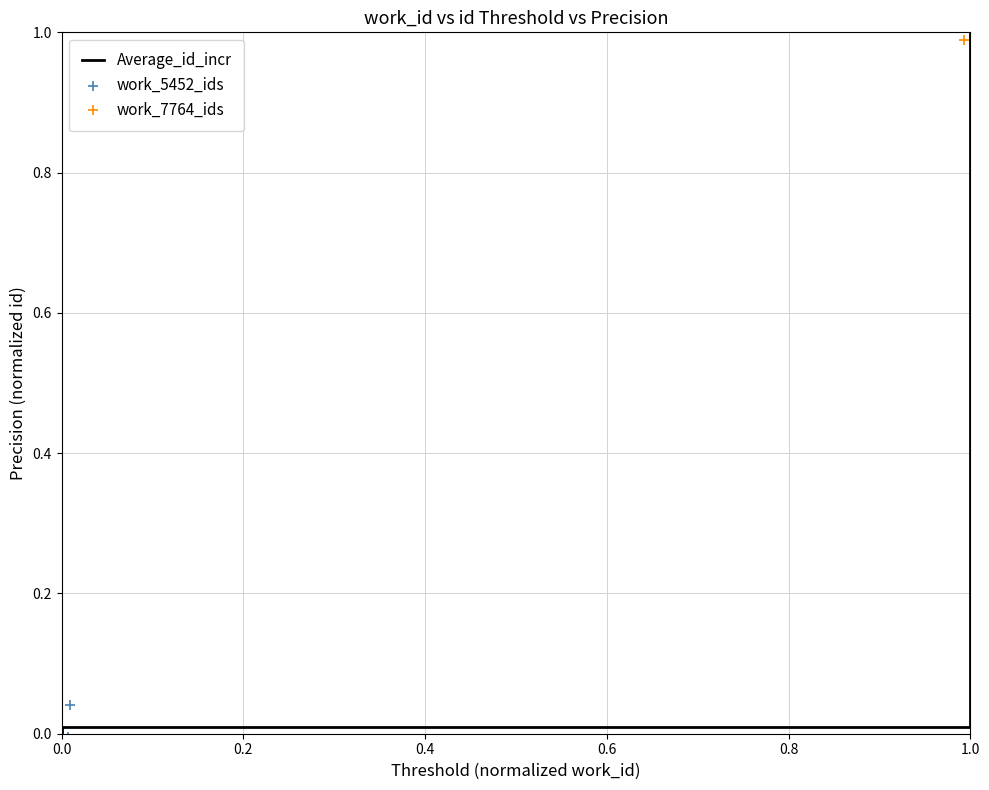

Which series has the widest spread of Y values?

work_7764_ids